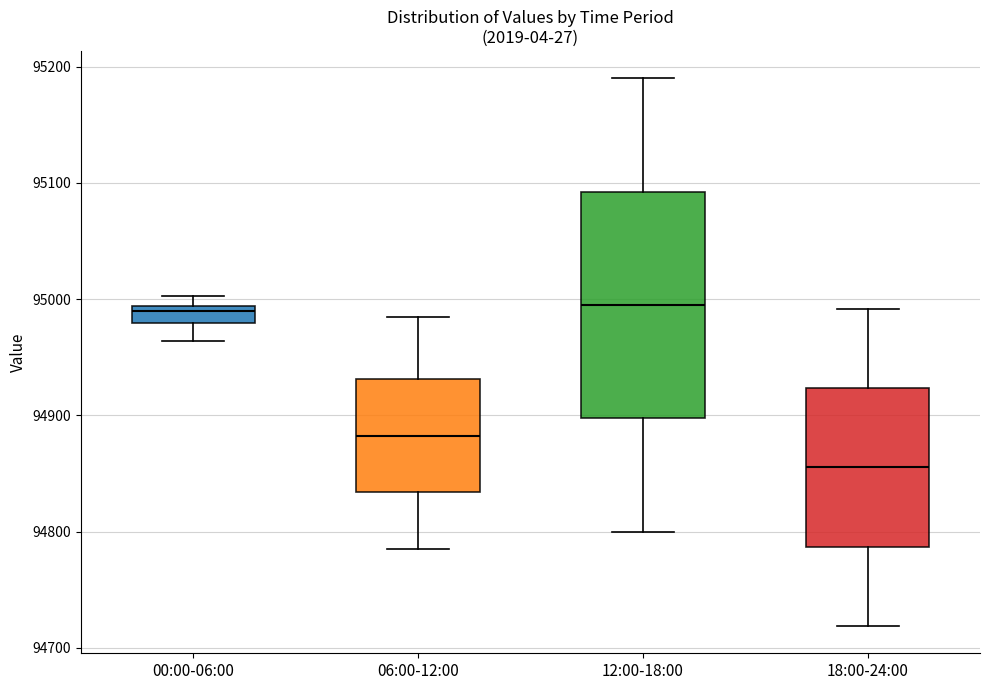

Where does the upper whisker of the box for 18:00-24:00 end on the y-axis? The values are not printed on the chart, so give them approximately, as read against the axis.

94990